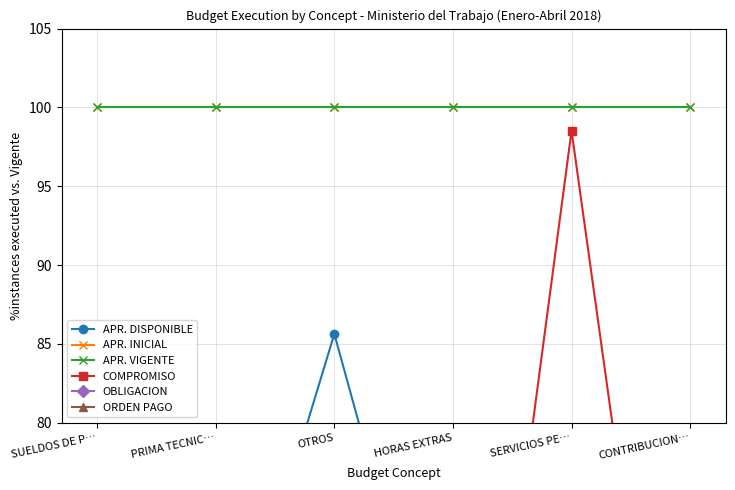

What value does the ORDEN PAGO series have at HORAS EXTRAS?

40.9